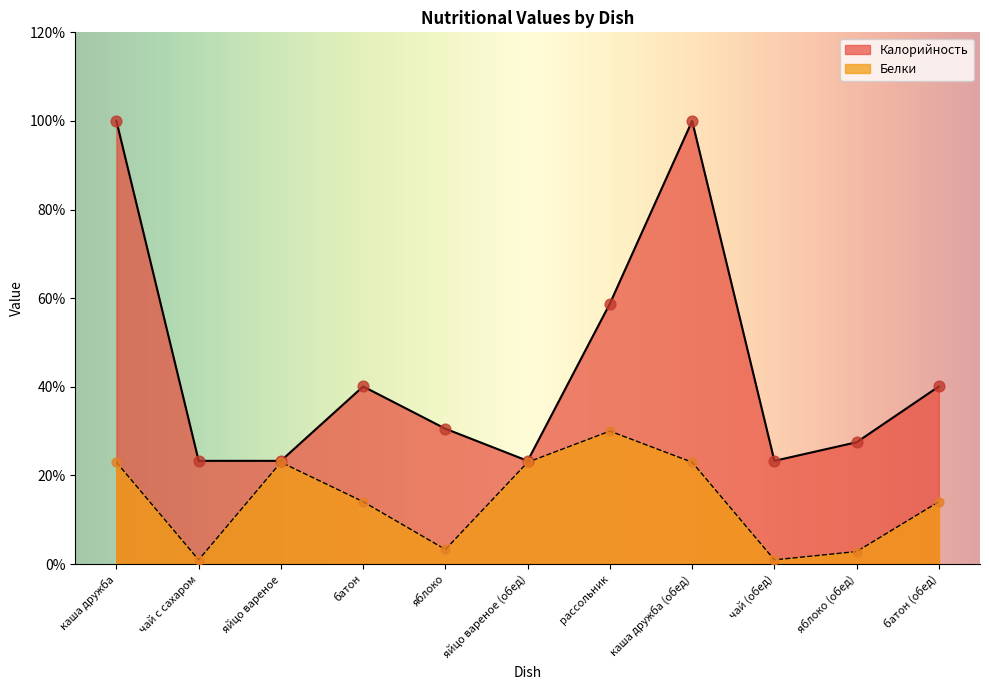

What is the total value across all series at рассольник?

88.8